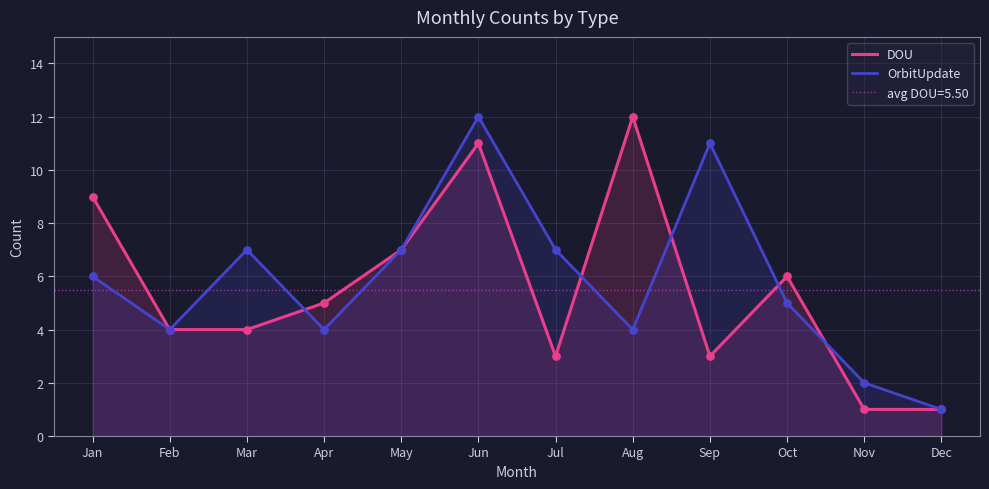

Which series contains the highest Y value?

DOU